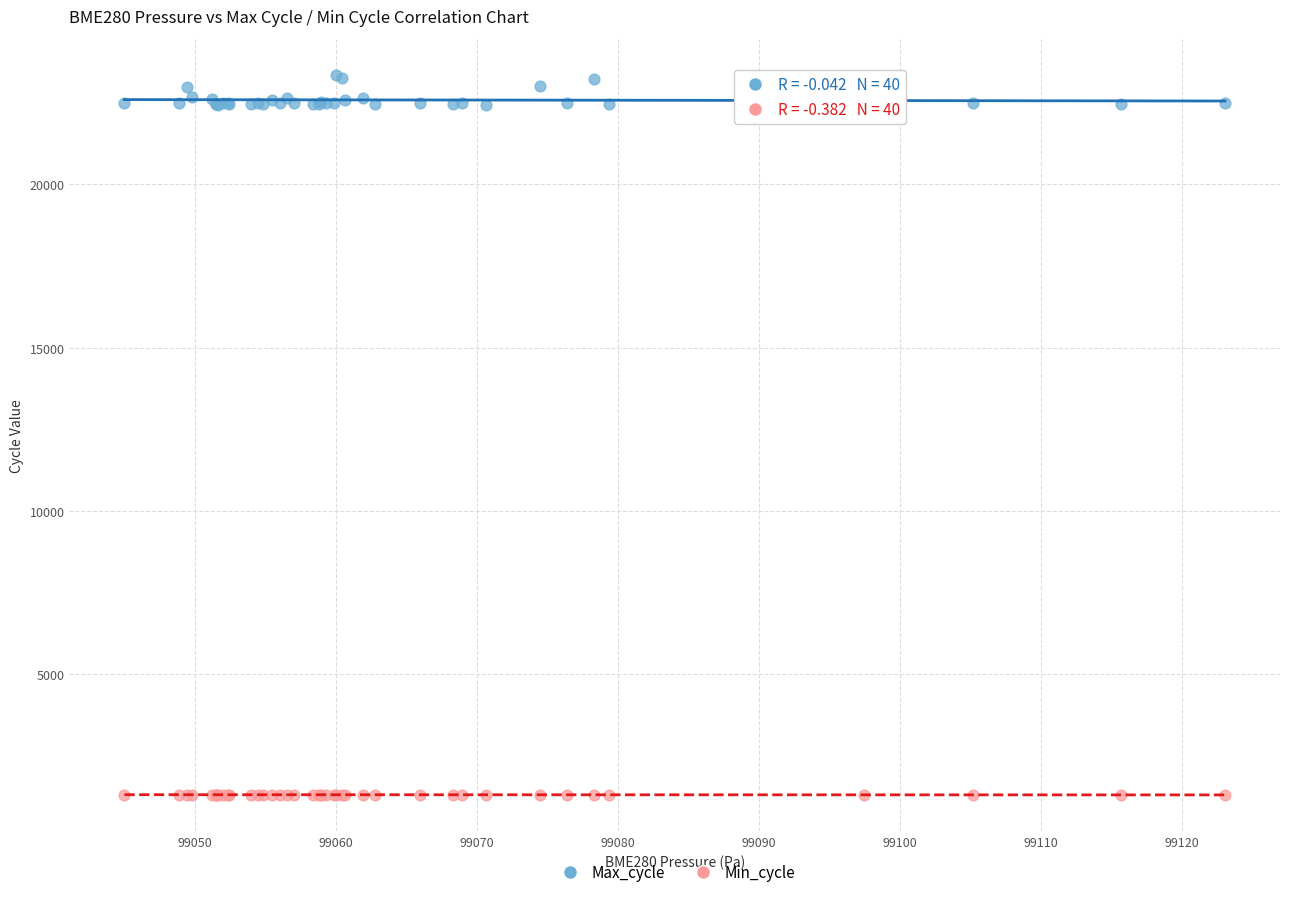

Which series has the largest Y range (max minus min)?

Max_cycle